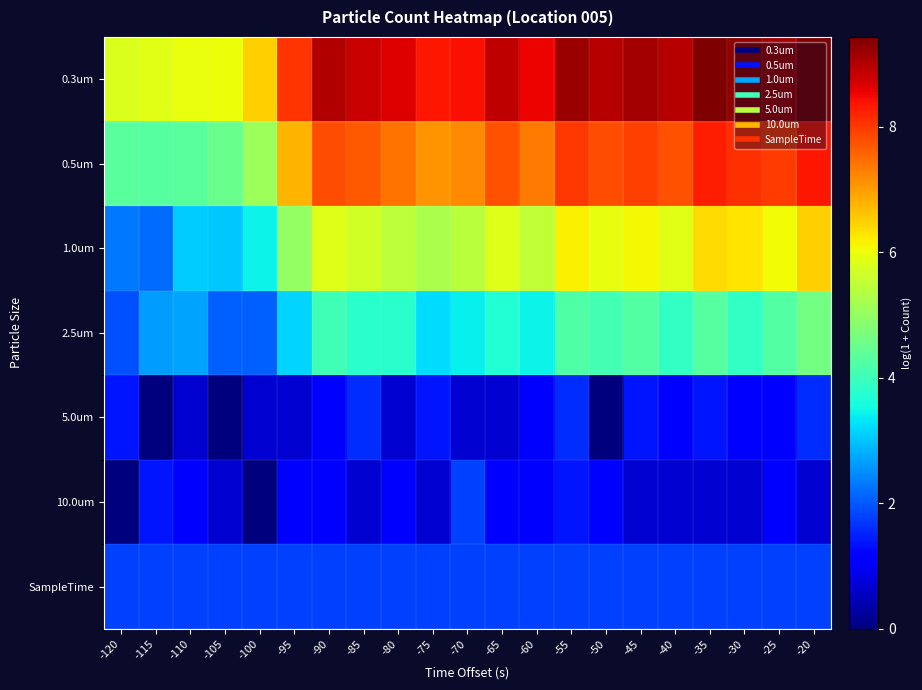

At which category is the sum across all series the highest?

-20